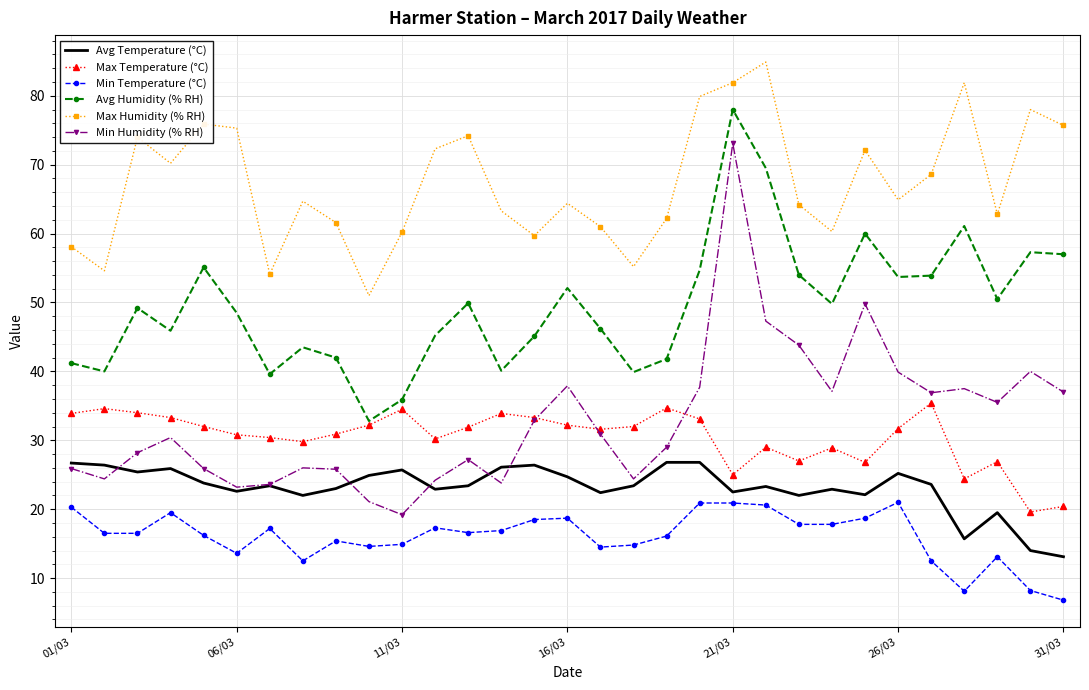

List the series in order of their peak value, lowest first.

Min Temperature (°C), Avg Temperature (°C), Max Temperature (°C), Min Humidity (% RH), Avg Humidity (% RH), Max Humidity (% RH)